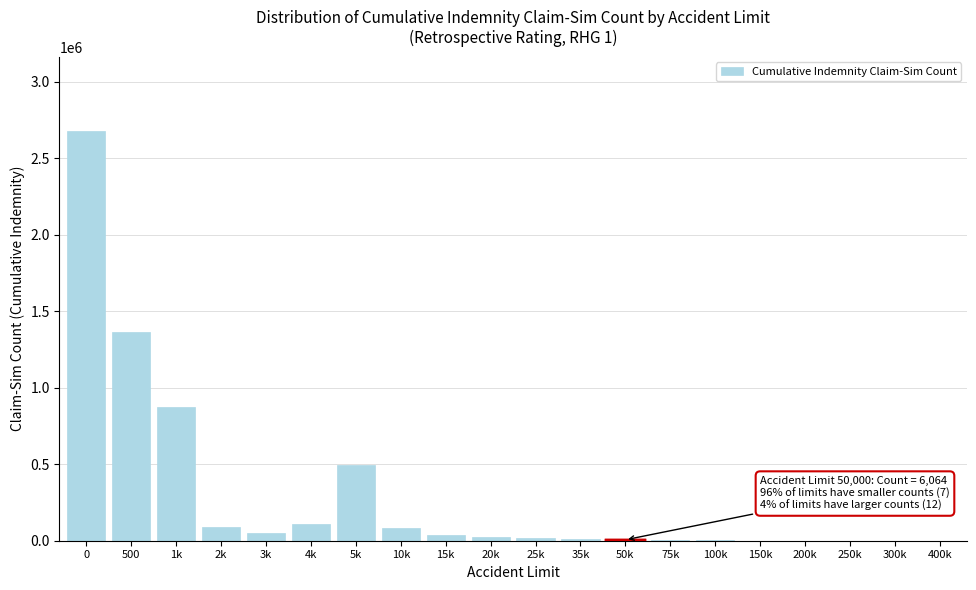

What is the maximum value shown in the chart?

2681909